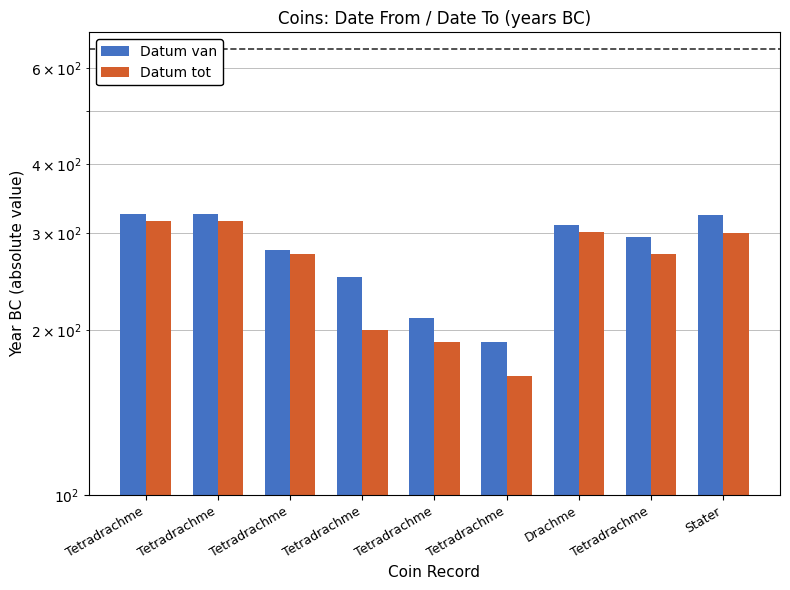

Reading right to left, extract all data points from this chart.

Datum van: 323	295	310	190	210	250	280	325	325
Datum tot: 300	275	301	165	190	200	275	315	315